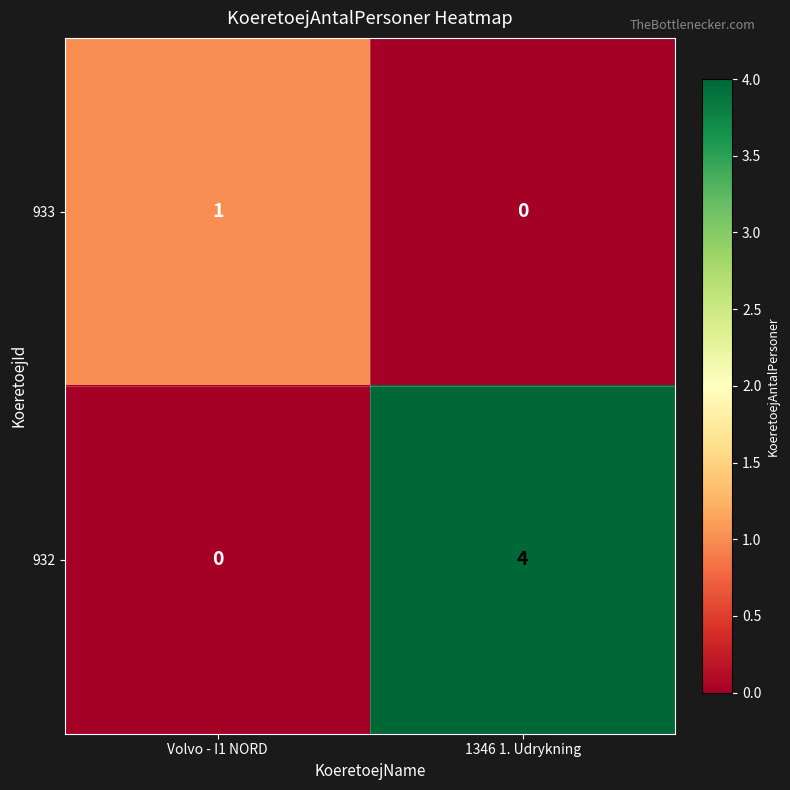

What is the spread (max minus min) of values at Volvo - I1 NORD?

1